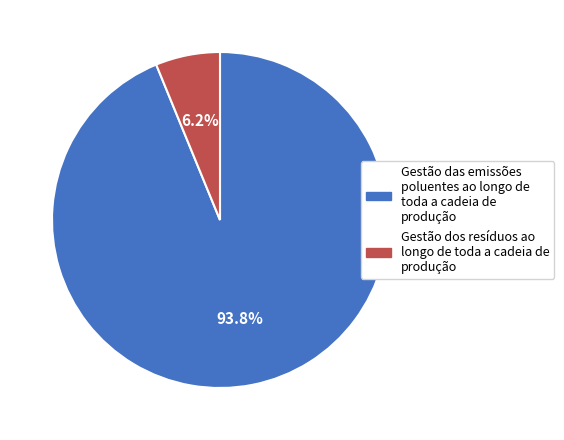

Does any single category account for the majority?

Yes